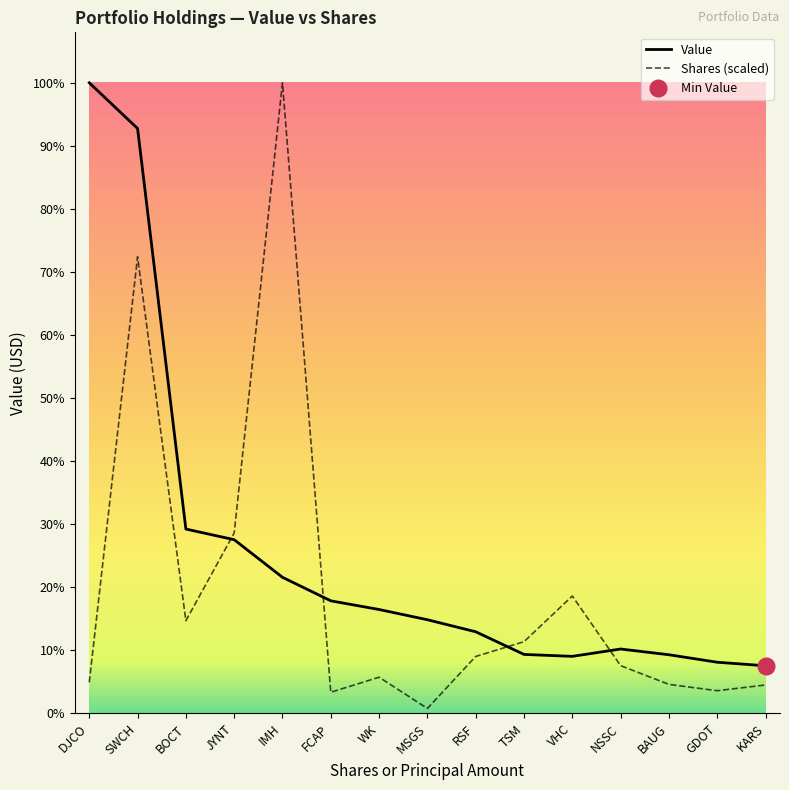

Which has a higher value, GDOT or BOCT?

BOCT